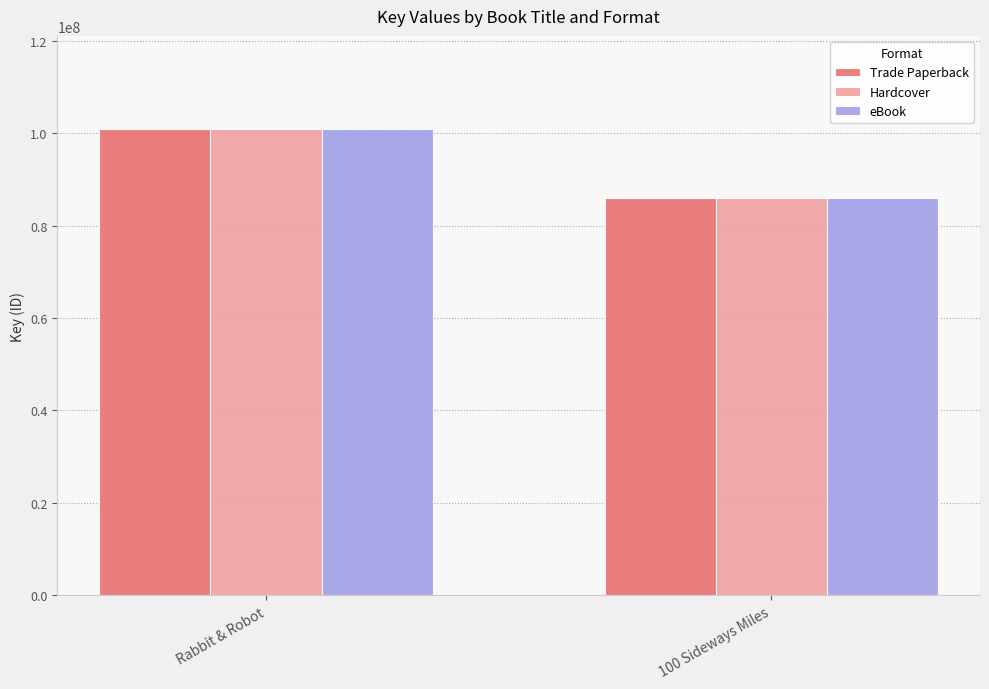

Does the chart contain any negative values?

No